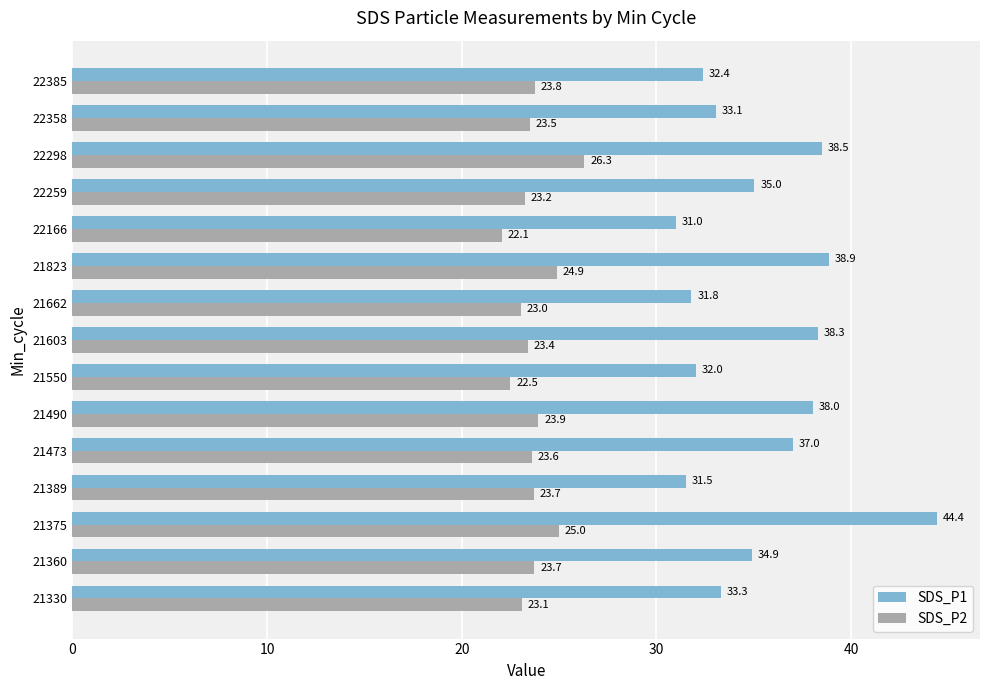

Read the SDS_P1 value at 22385.

32.4